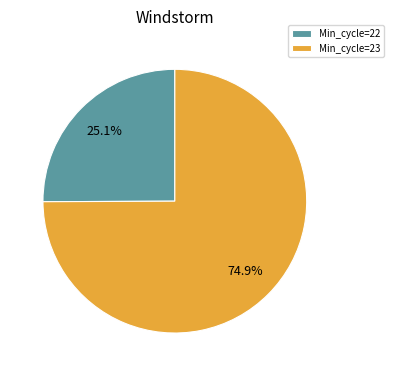

Is there any slice that represents more than half of the pie?

Yes